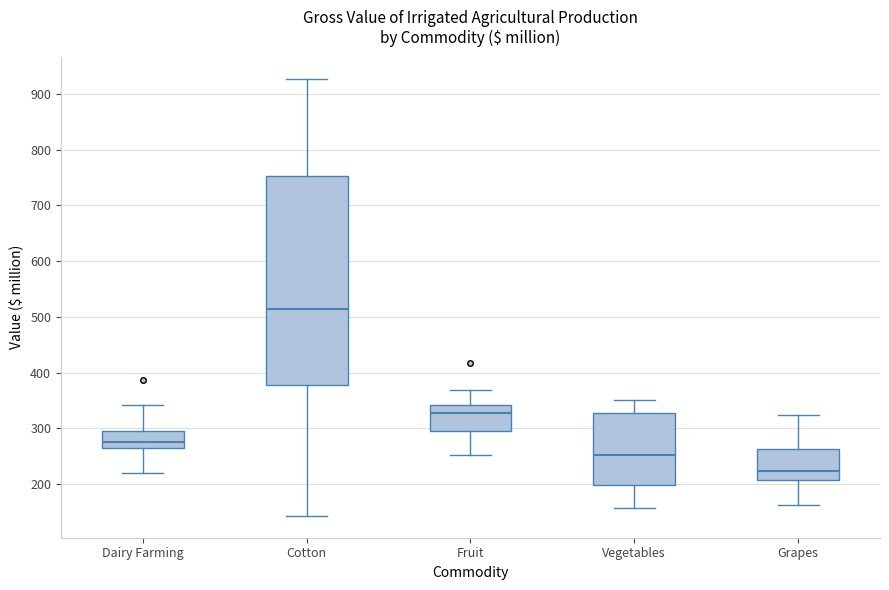

Comparing the boxes themselves (not the whiskers), which one is the tallest?

Cotton